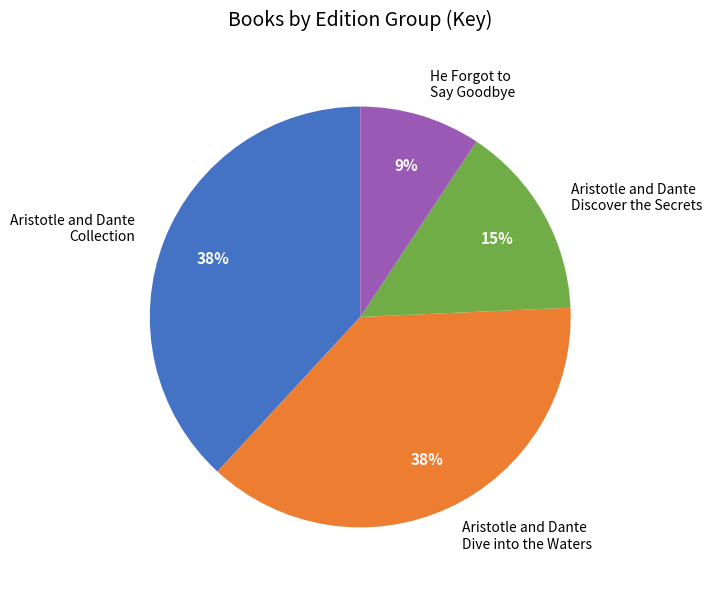

Is there a majority slice in this chart?

No